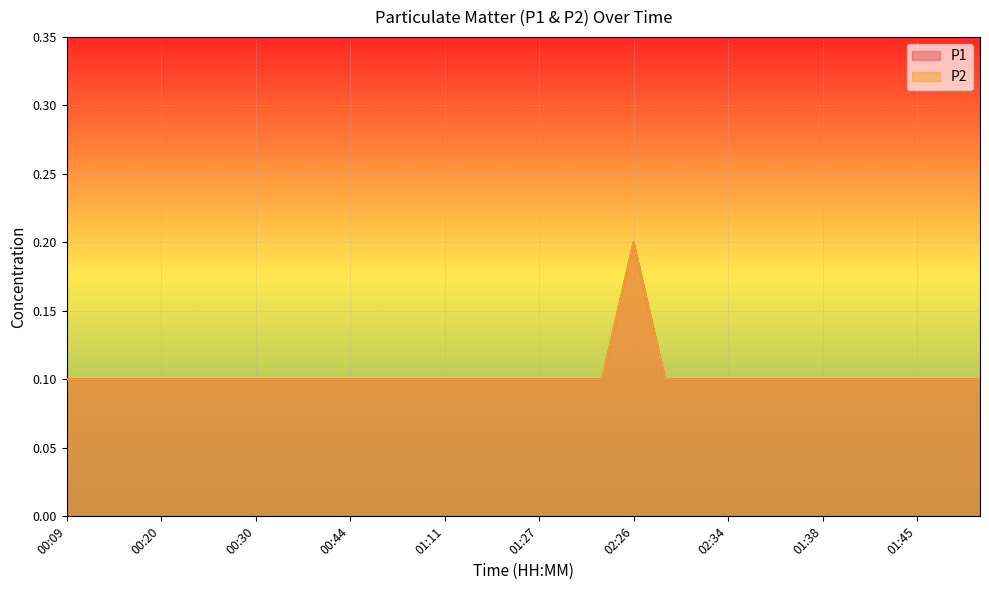

Reading left to right, what are all the values shown in this chart?

P1: 00:09=0.1	00:11=0.1	00:14=0.1	00:20=0.1	00:23=0.1	00:28=0.1	00:30=0.1	00:33=0.1	00:35=0.1	00:44=0.1	00:57=0.1	01:08=0.1	01:11=0.1	01:22=0.1	01:25=0.1	01:27=0.1	01:30=0.1	01:32=0.1	02:26=0.2	02:29=0.1	02:31=0.1	02:34=0.1	02:36=0.1	02:39=0.1	01:38=0.1	01:40=0.1	01:43=0.1	01:45=0.1	01:48=0.1	01:50=0.1
P2: 00:09=0.1	00:11=0.1	00:14=0.1	00:20=0.1	00:23=0.1	00:28=0.1	00:30=0.1	00:33=0.1	00:35=0.1	00:44=0.1	00:57=0.1	01:08=0.1	01:11=0.1	01:22=0.1	01:25=0.1	01:27=0.1	01:30=0.1	01:32=0.1	02:26=0.2	02:29=0.1	02:31=0.1	02:34=0.1	02:36=0.1	02:39=0.1	01:38=0.1	01:40=0.1	01:43=0.1	01:45=0.1	01:48=0.1	01:50=0.1